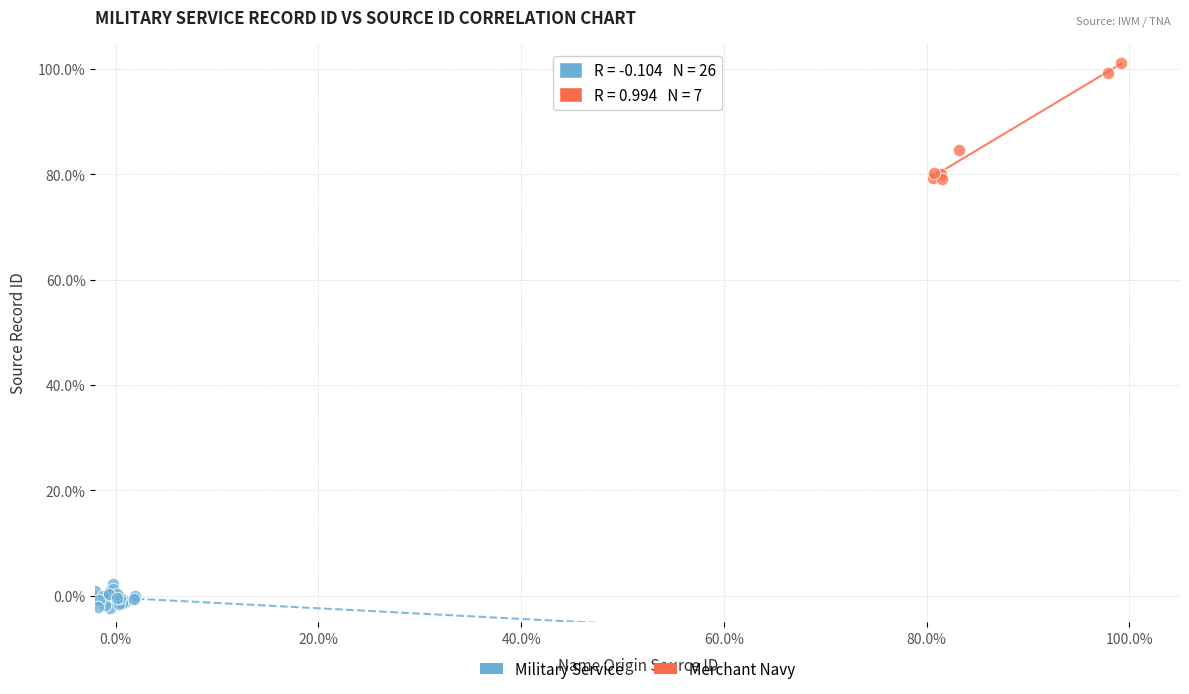

Which series contains the lowest Y value?

Military Service